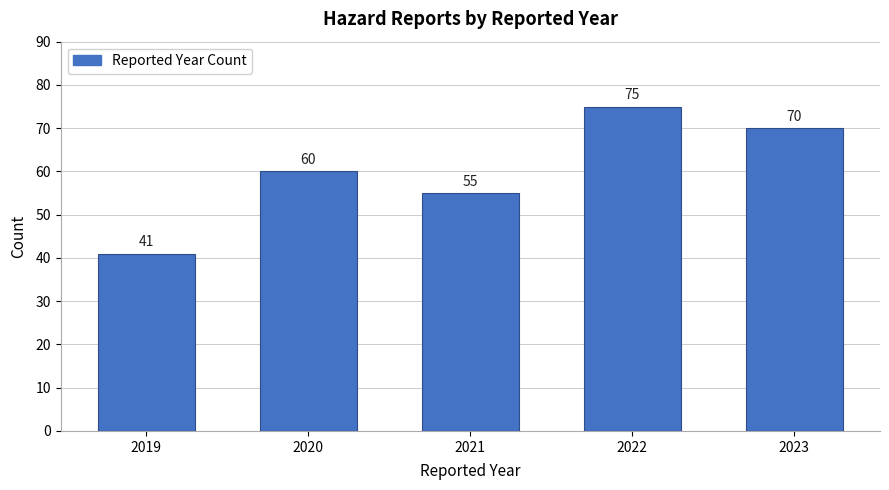

Reading left to right, extract all data points from this chart.

2019=41	2020=60	2021=55	2022=75	2023=70